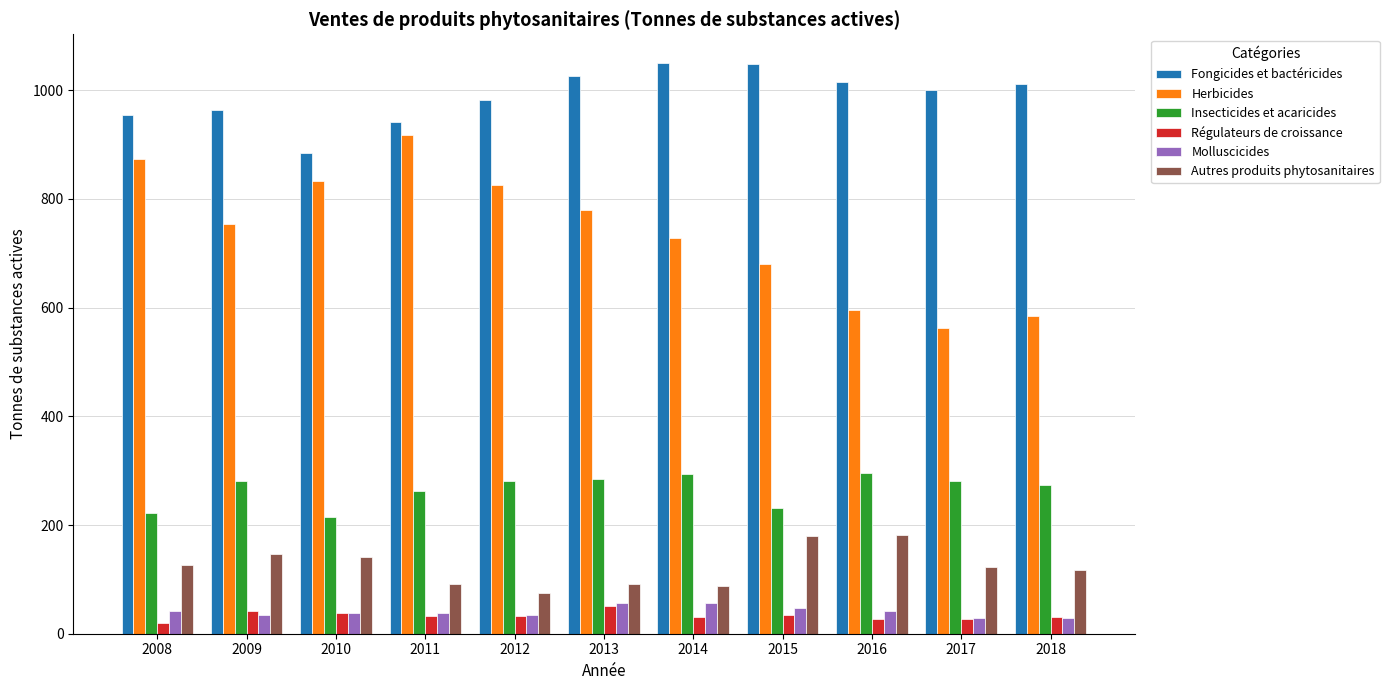

How many bars are there in each group?

6